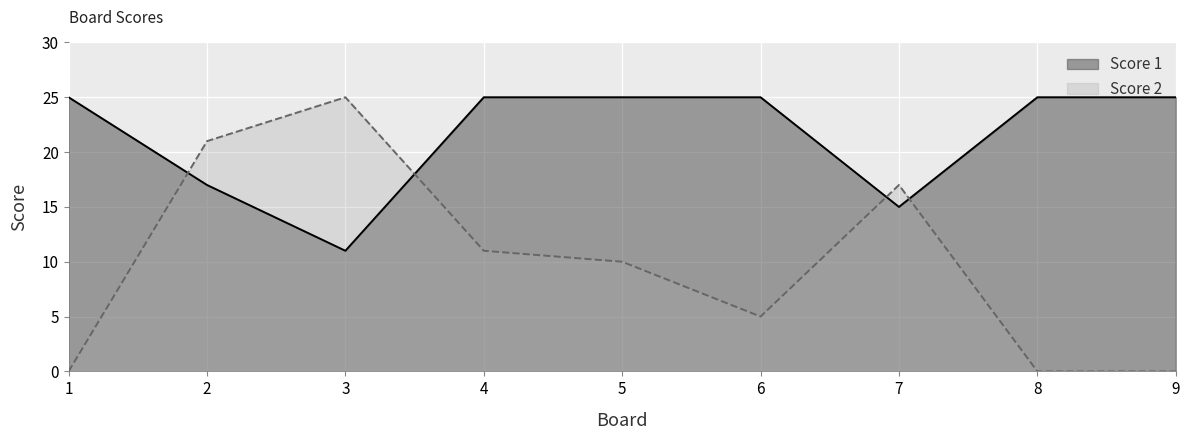

How many values in the Score 1 series are below 25?

3